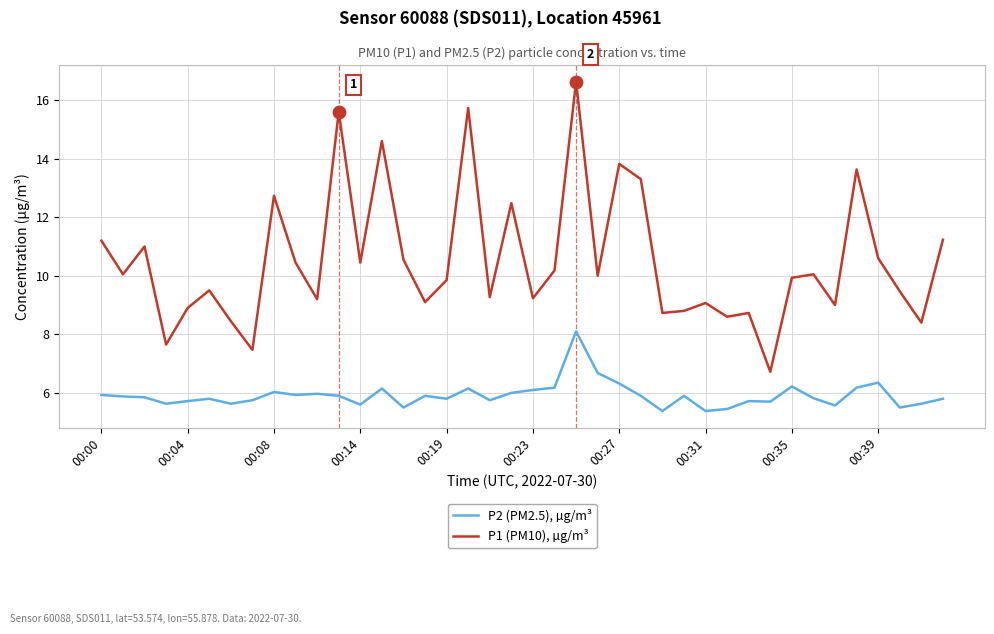

Which series has the widest spread of values?

P1 (PM10), µg/m³